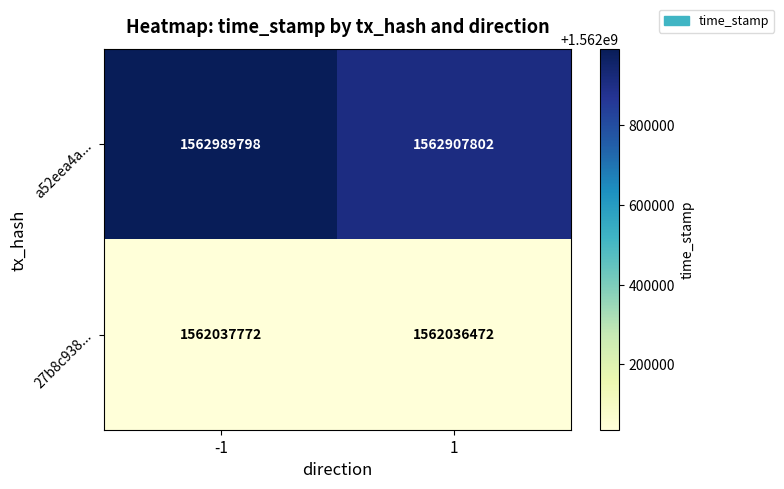

Which series changed the most between -1 and 1?

a52eea4a...